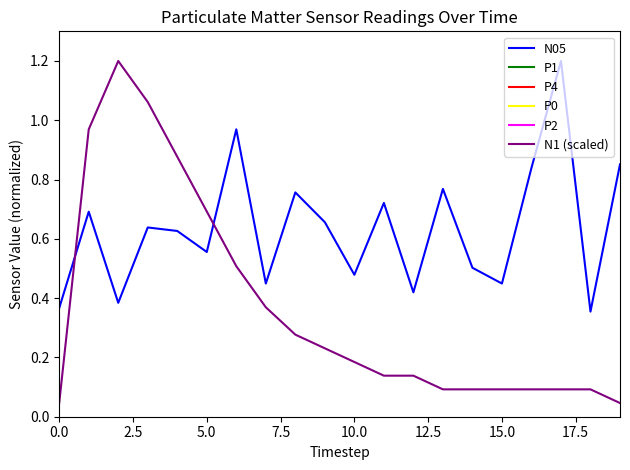

Which series ends up on top after the final intersection of N1 (scaled) and N05?

N05